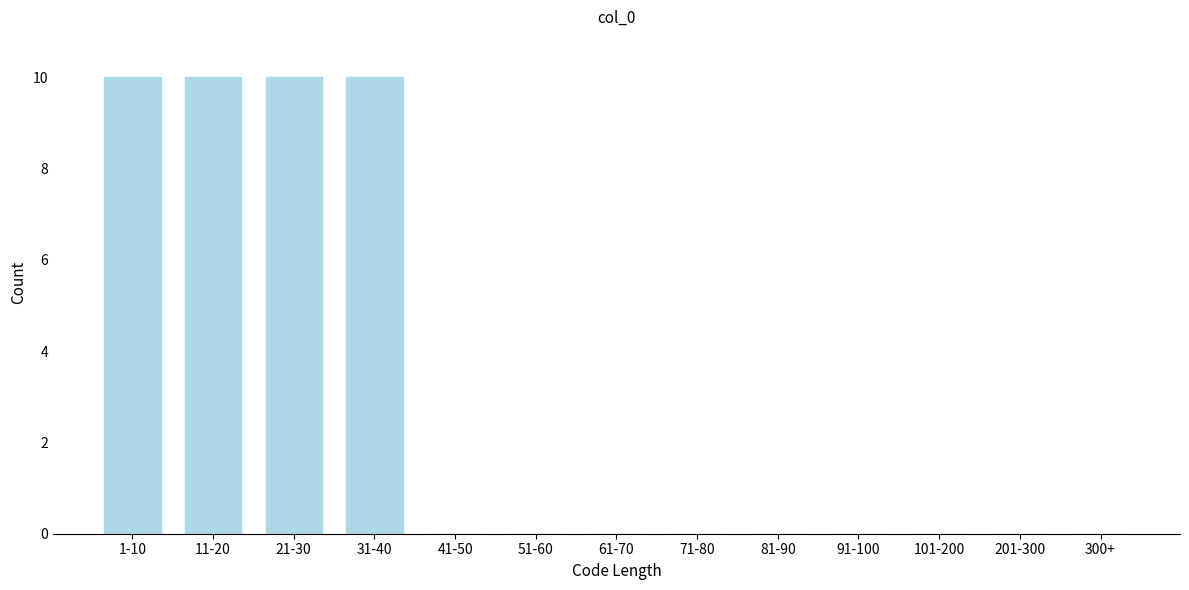

Reading left to right, transcribe all the data shown in this chart.

1-10=10	11-20=10	21-30=10	31-40=10	41-50=0	51-60=0	61-70=0	71-80=0	81-90=0	91-100=0	101-200=0	201-300=0	300+=0